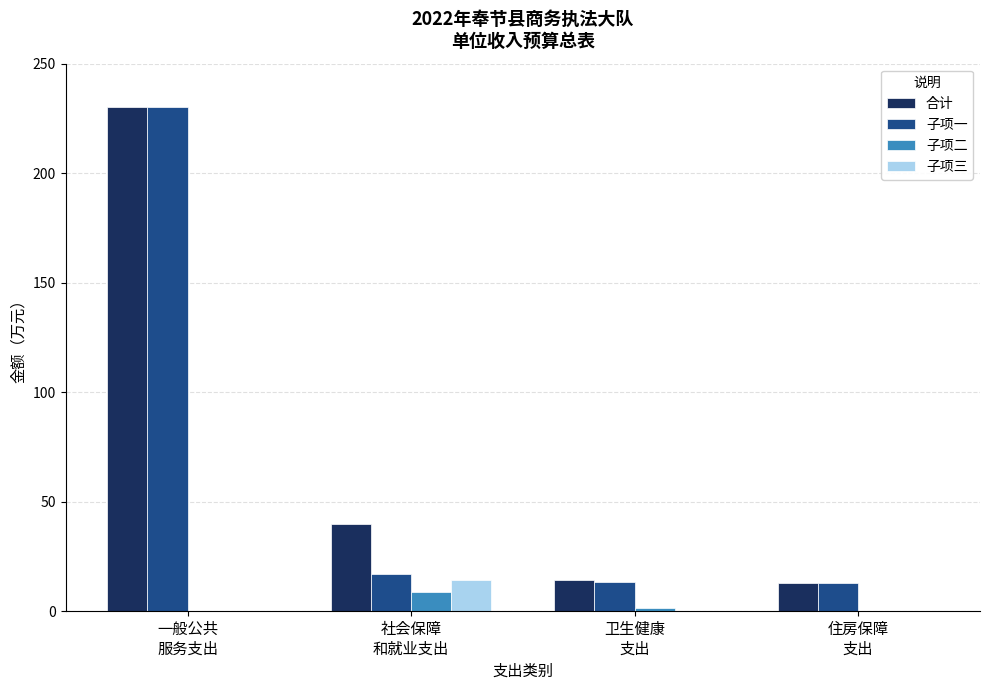

What is the maximum value for 合计?

230.4